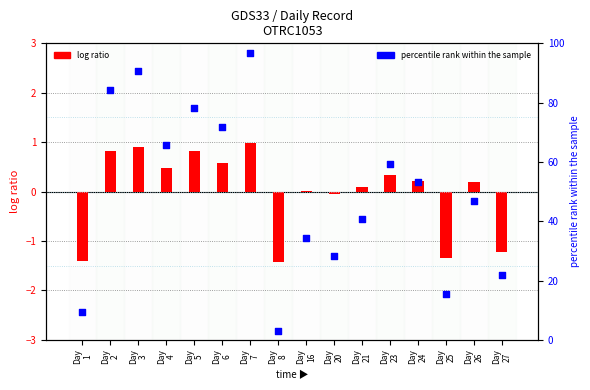

At how many categories does at least one series exceed 75?

4